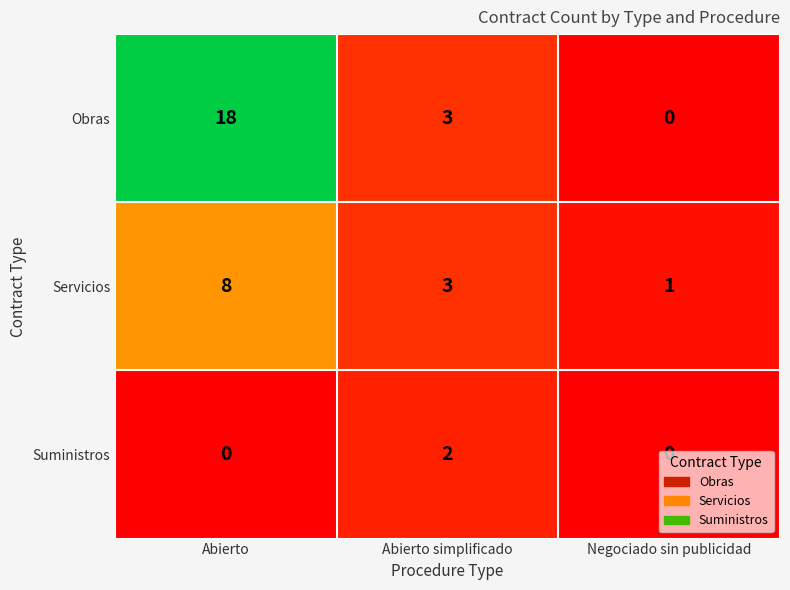

The Obras series shows 3 at Abierto simplificado. True or false?

True